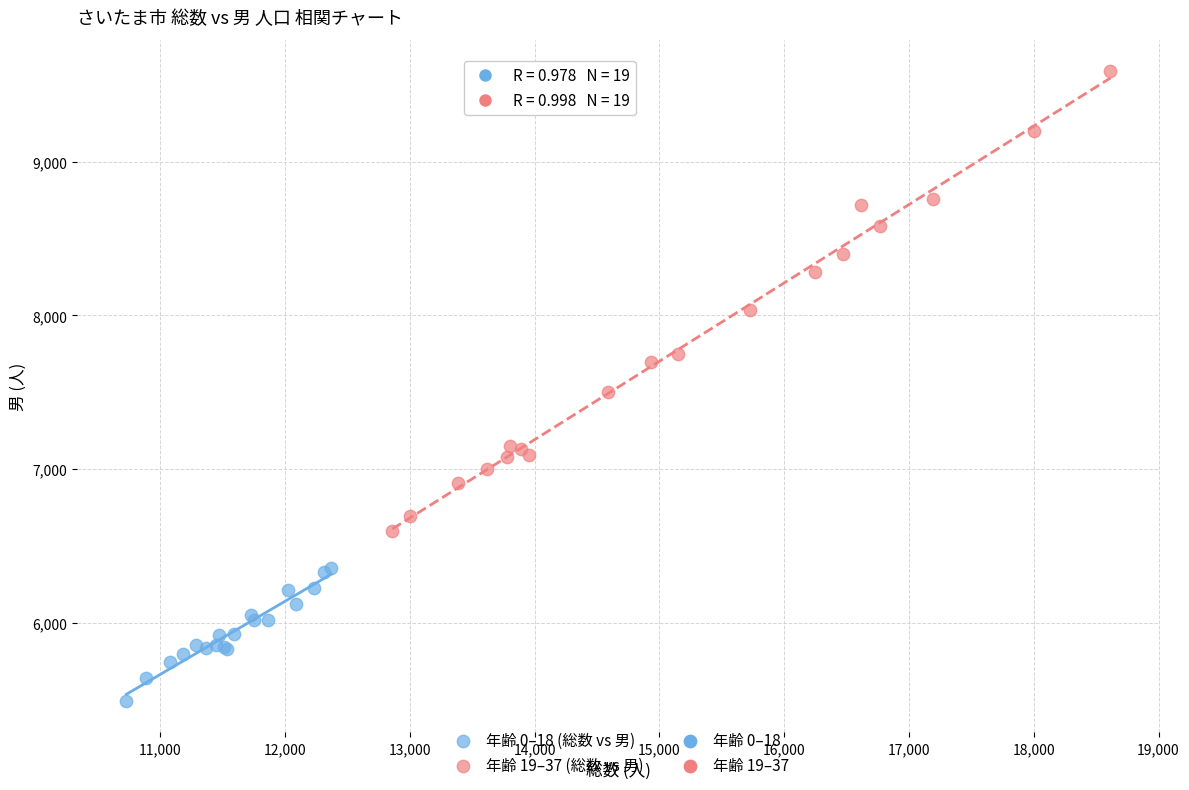

Which series reaches the minimum Y coordinate?

年齢 0–18 (総数 vs 男)